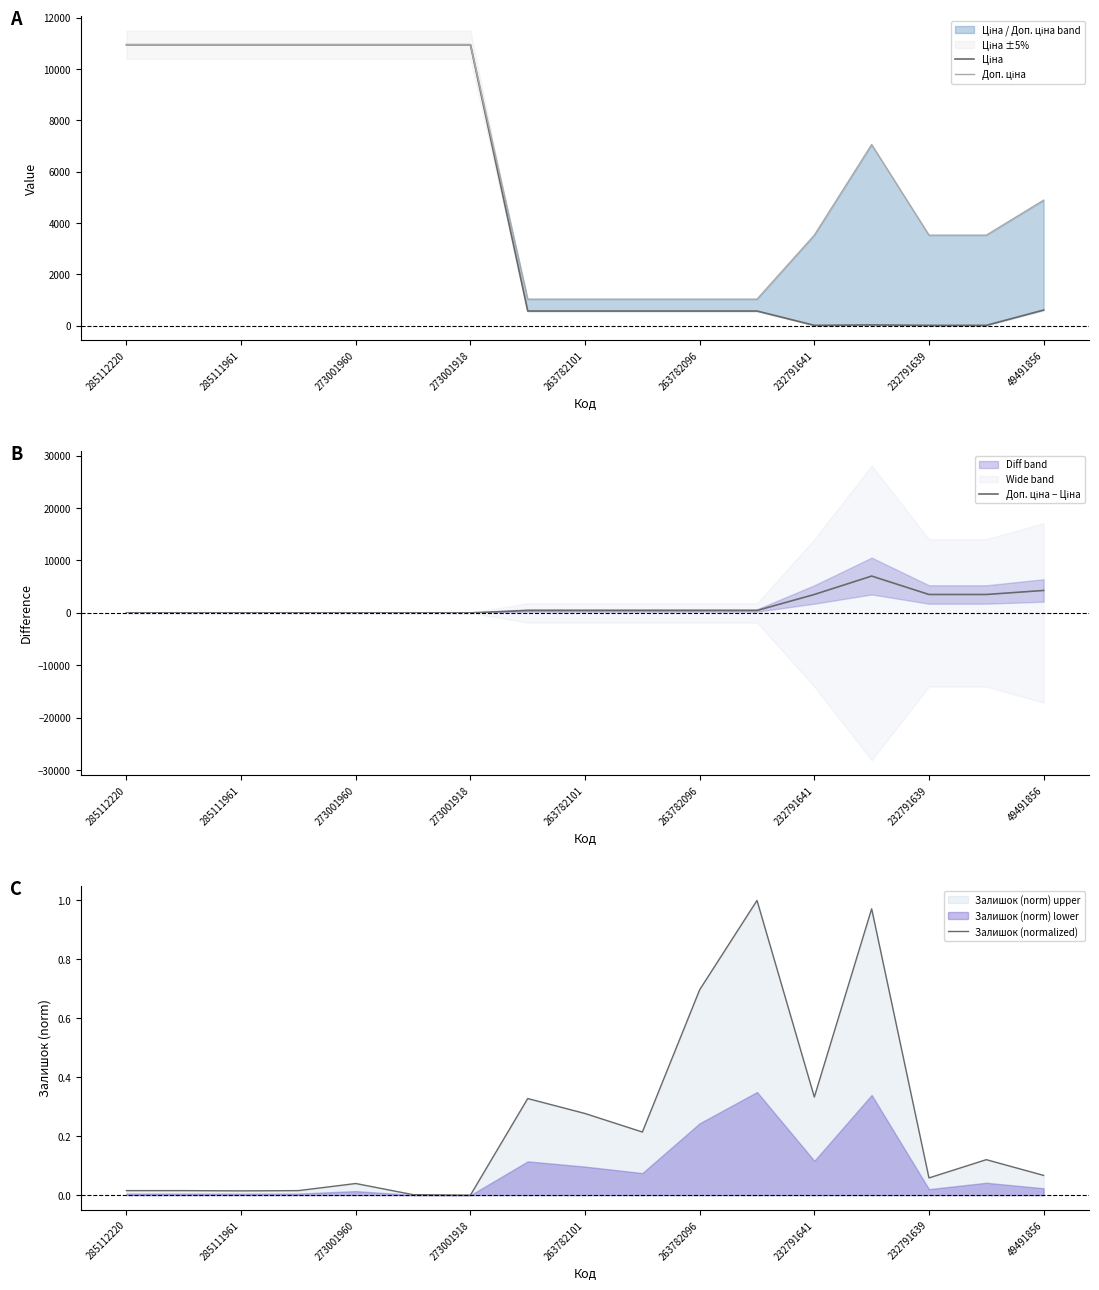

Rank the series by their average value, from highest to lowest.

Доп. ціна, Ціна, Доп. ціна − Ціна, Залишок (normalized)